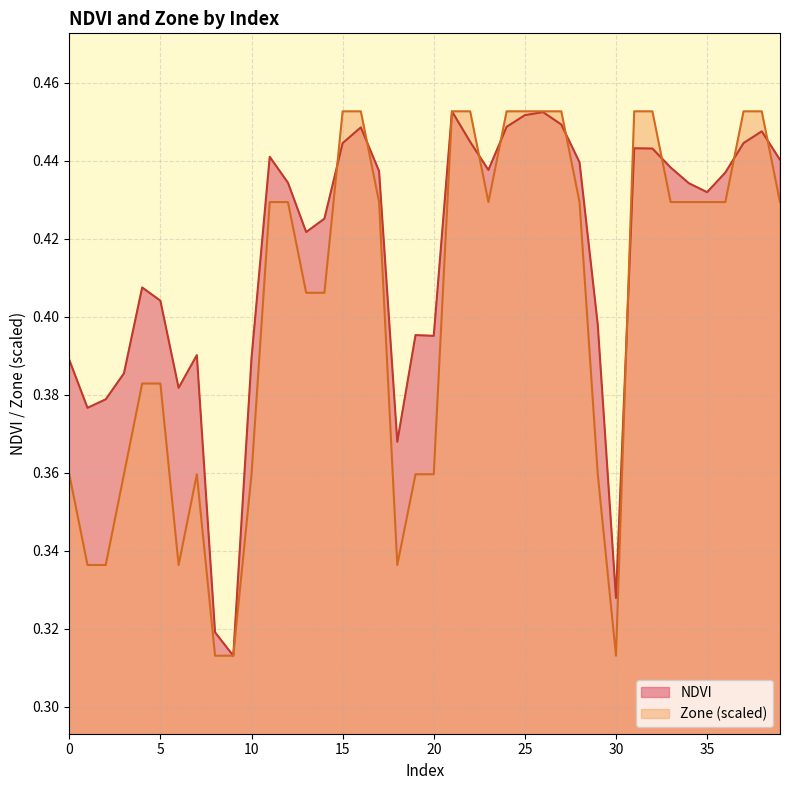

What is the difference between the maximum and second lowest values in the Zone series?

0.1